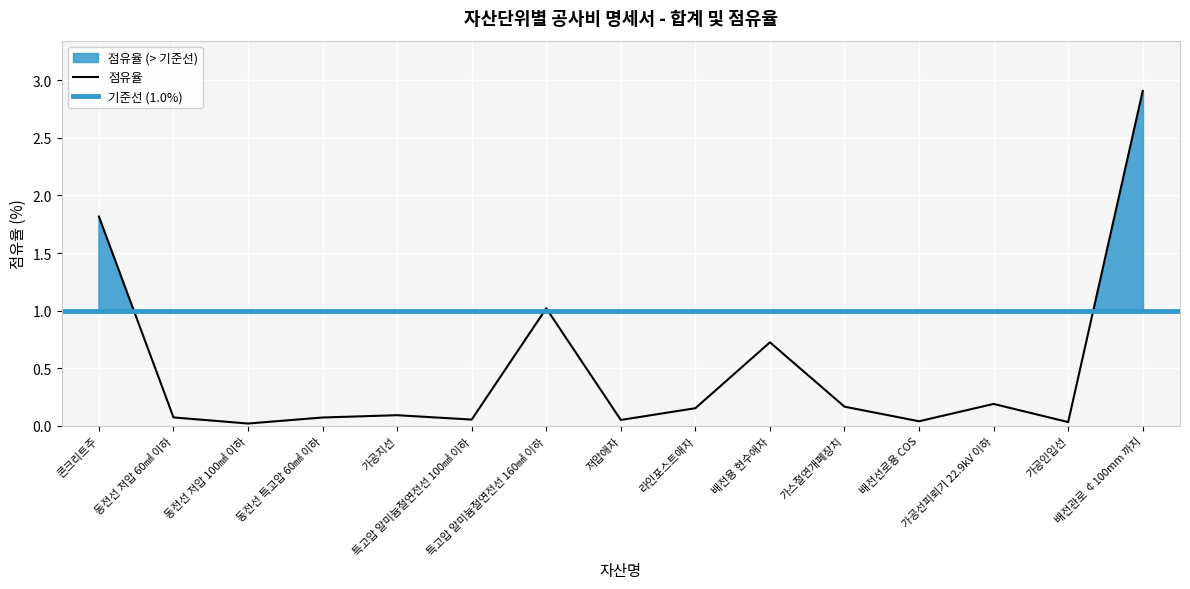

Is it true that the value at 저압애자 is 0.1?

False